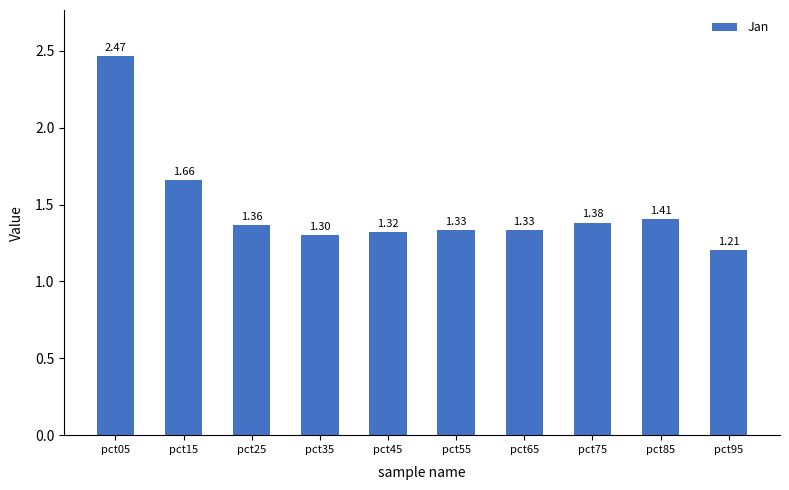

What is the value of the 10th bar from the left?

1.2